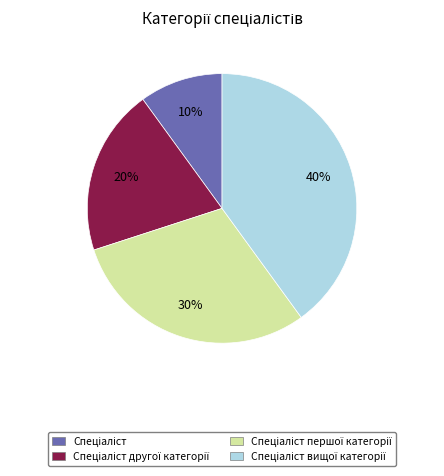

Does any single category account for the majority?

No